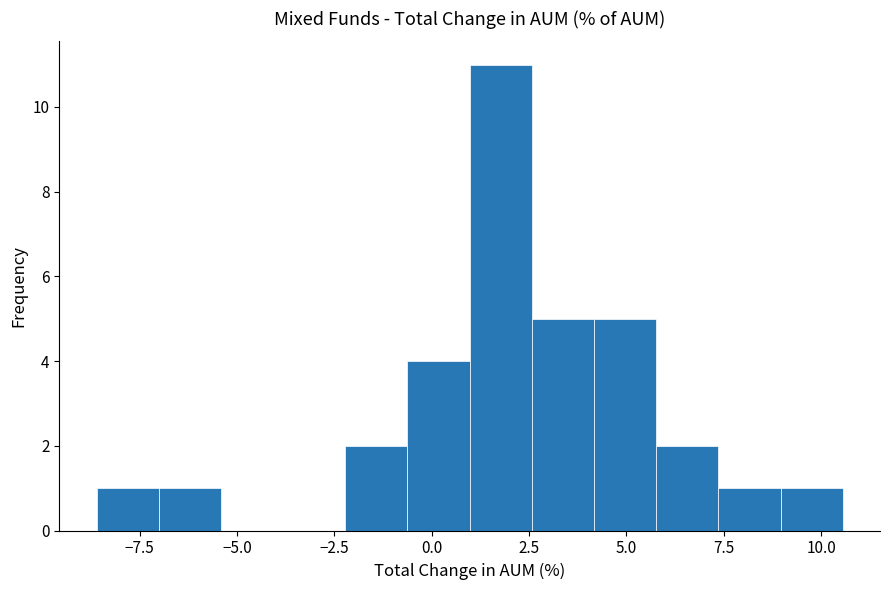

Read against the x-axis, roughly where is the centre of the tallest bar?

2.0